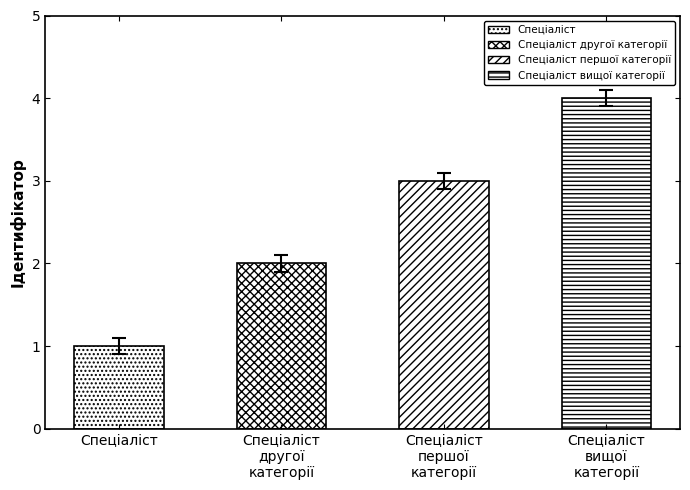

What is the sum of the values at Спеціаліст and Спеціаліст вищої категорії?

5